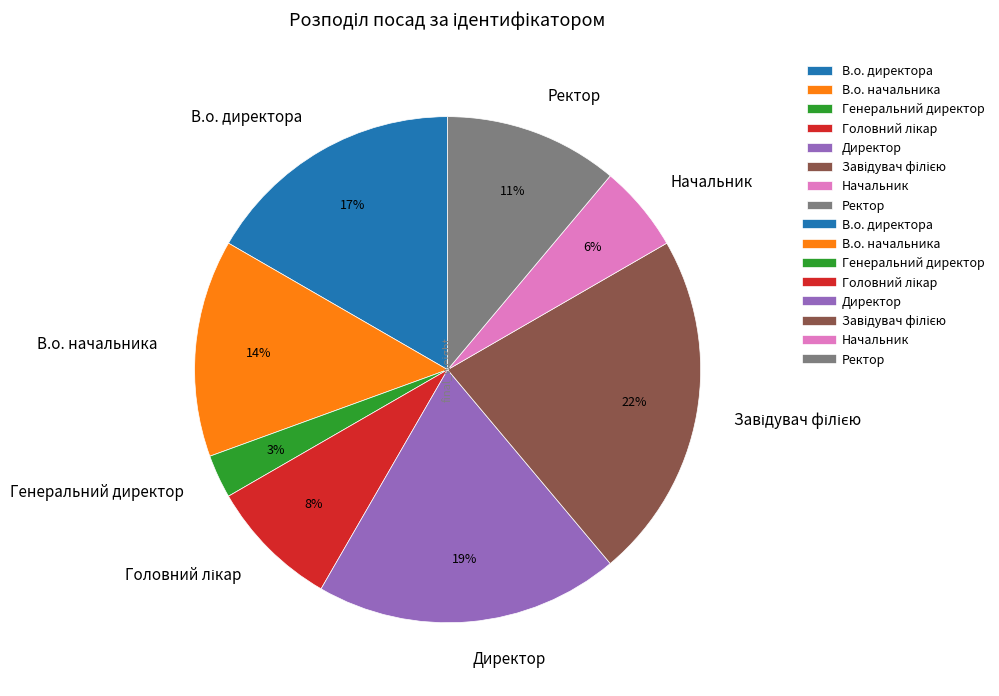

Between Ректор and Директор, which is larger?

Директор